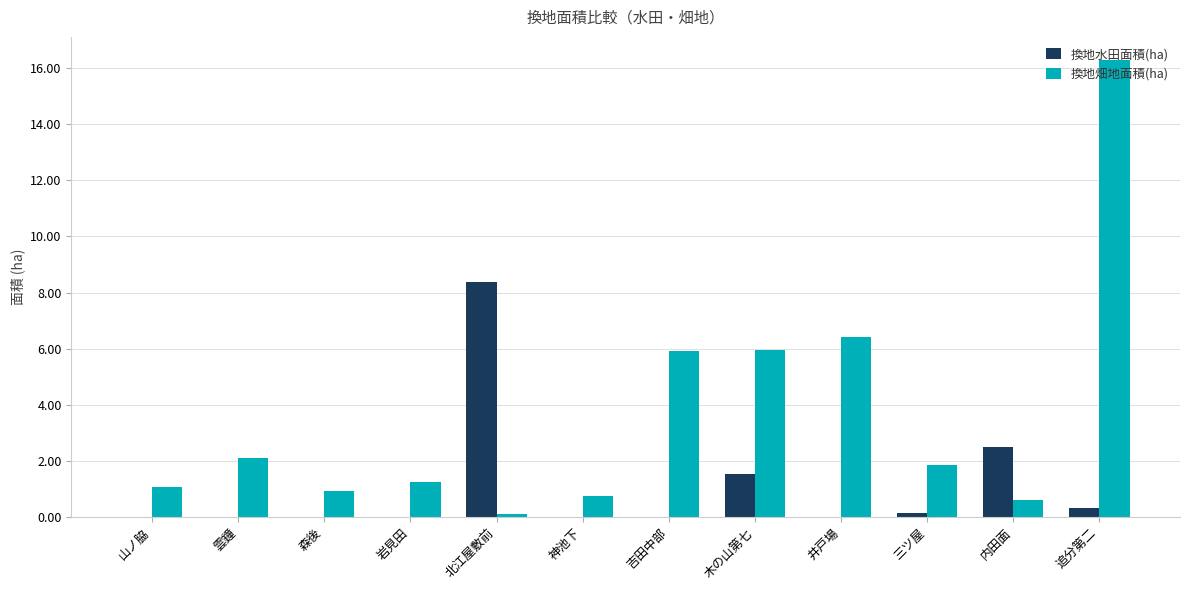

Which series has the largest total across all categories?

換地畑地面積(ha)